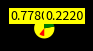

To the nearest percent, what is the difference between the 4284301 and 4283955 slice percentages?

56%